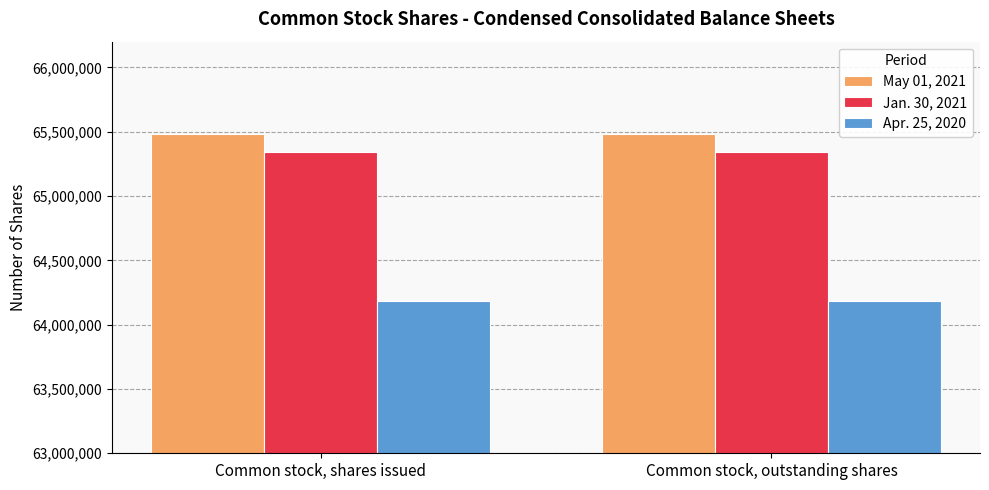

Count the number of data series in this chart.

3